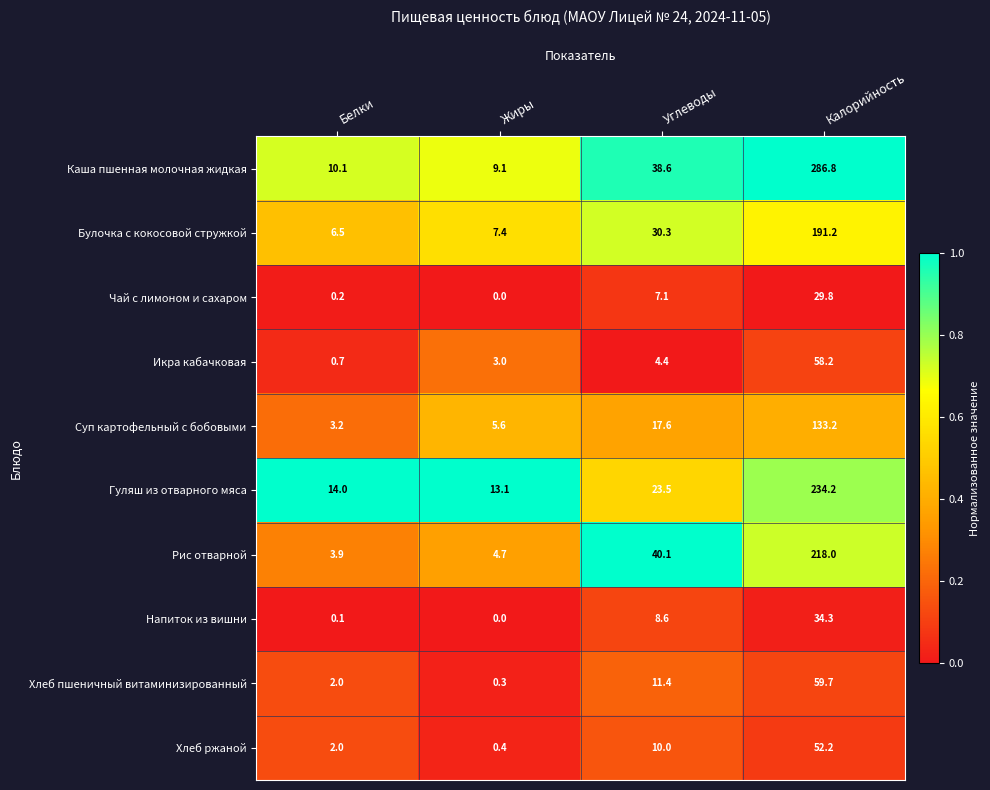

At Углеводы, list the series in order from smallest to largest.

Икра кабачковая, Чай с лимоном и сахаром, Напиток из вишни, Хлеб ржаной, Хлеб пшеничный витаминизированный, Суп картофельный с бобовыми, Гуляш из отварного мяса, Булочка с кокосовой стружкой, Каша пшенная молочная жидкая, Рис отварной